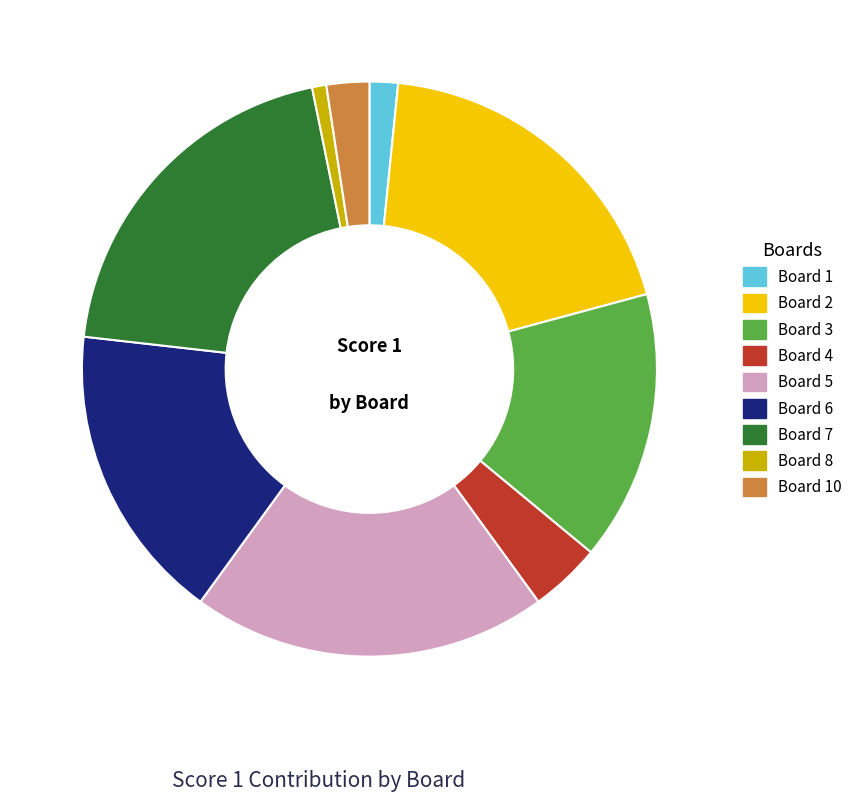

Is there any slice that represents more than half of the pie?

No